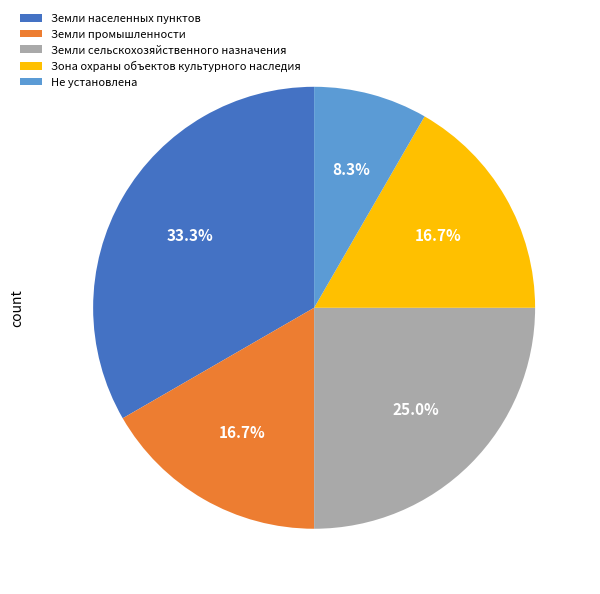

What is the smallest slice in the pie chart?

Не установлена